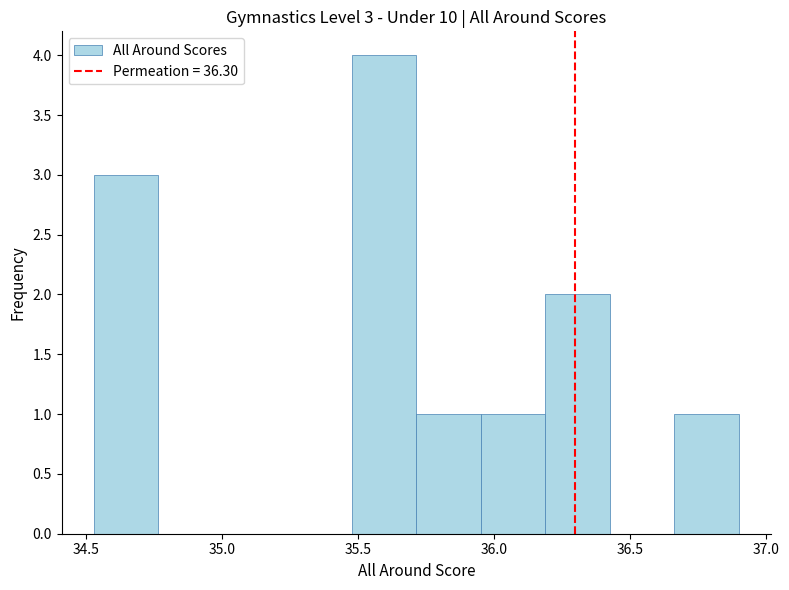

Over which range of the x-axis is the bar tallest?

35.50 to 35.70